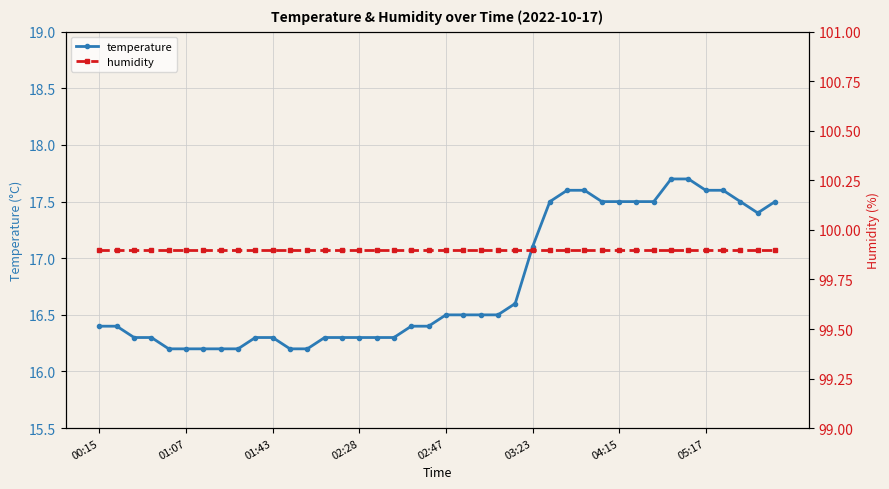

True or false: humidity has more than 2 points higher than both neighbors.

False